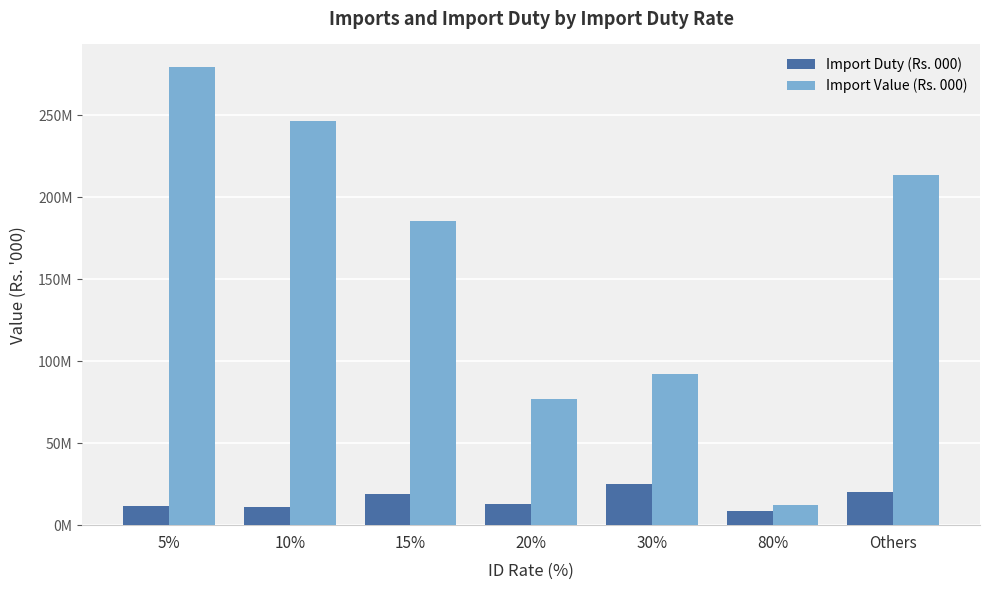

Does the chart contain any negative values?

No